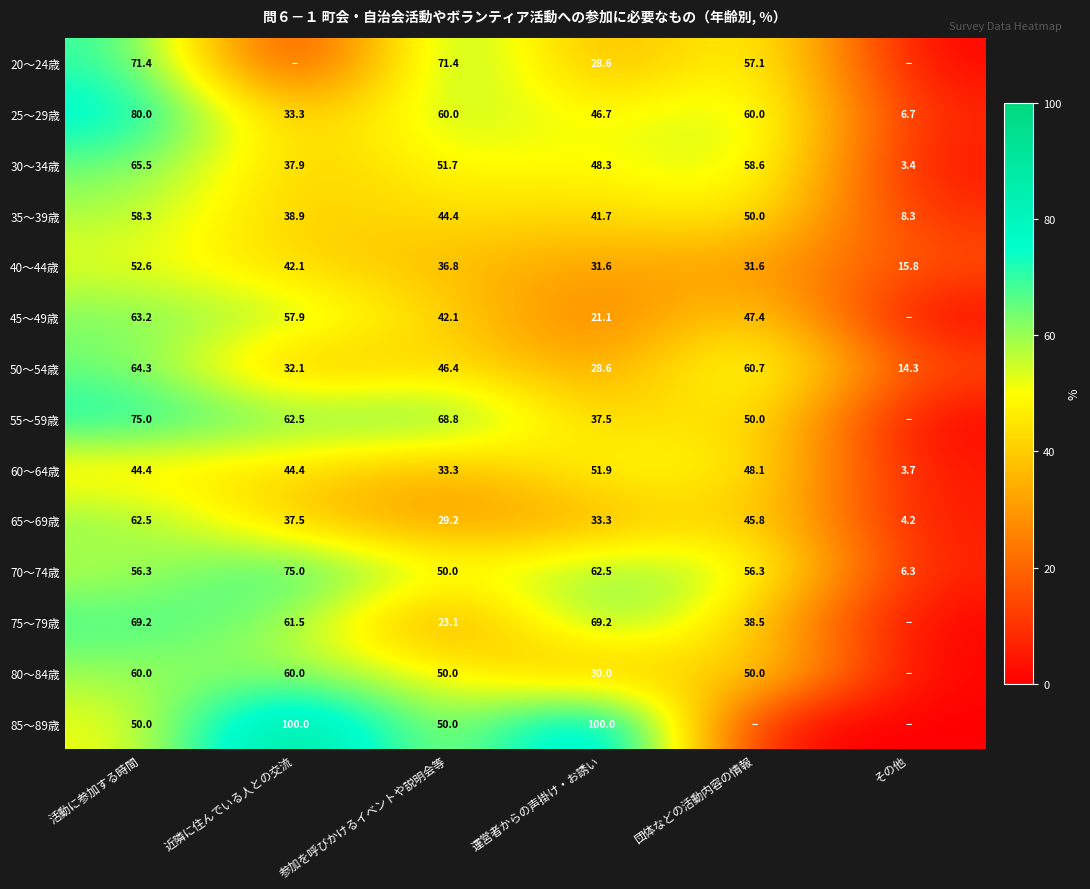

What is the sum of all 65～69歳 values?

212.5